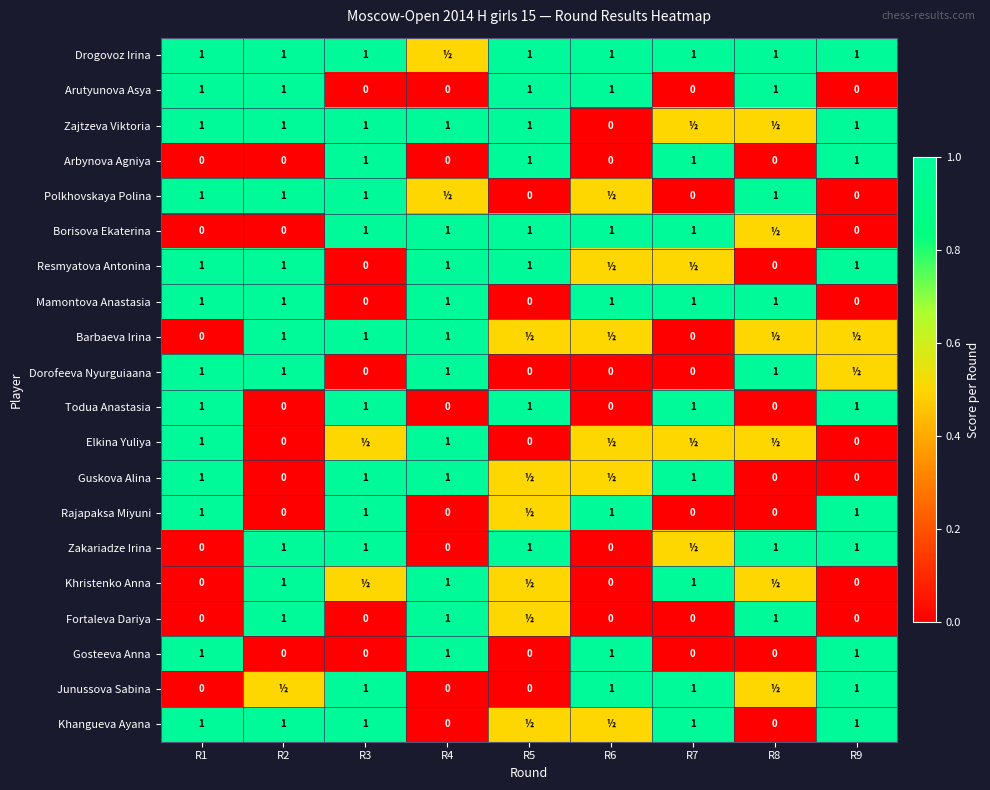

The Gosteeva Anna series shows 1.0 at R6. True or false?

True